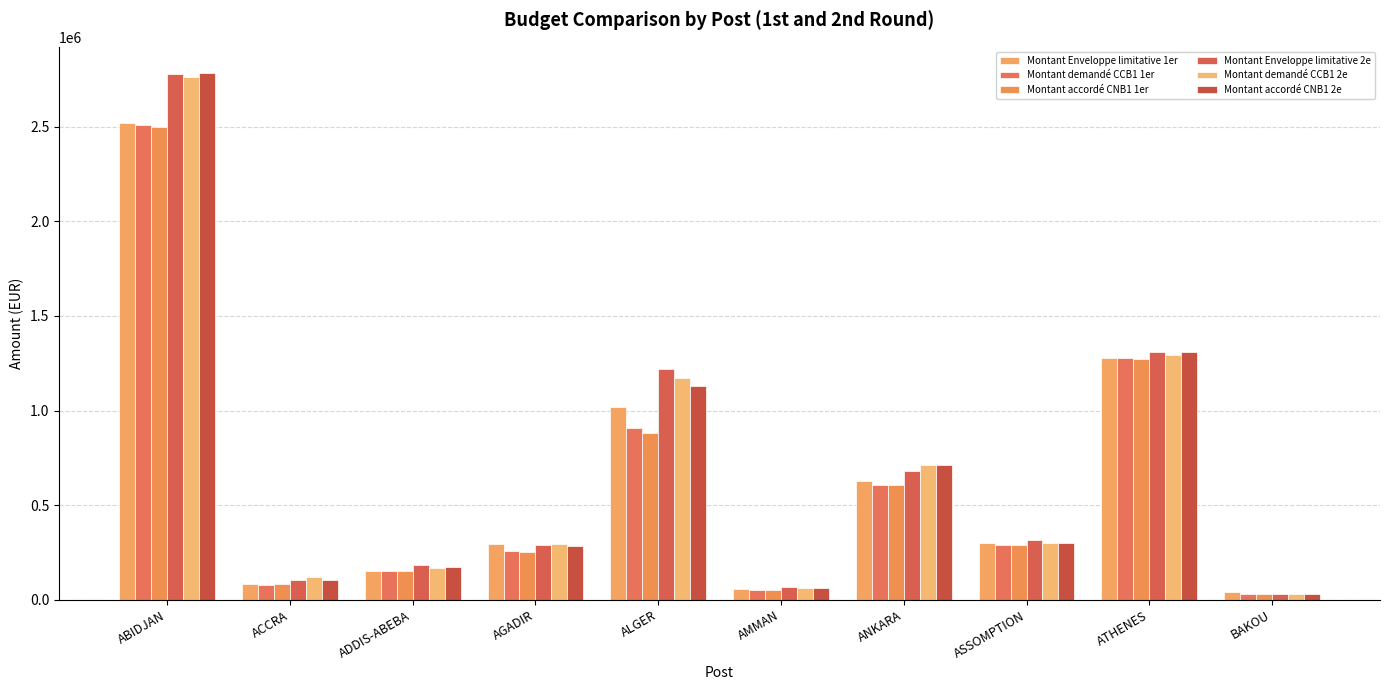

At which category is the sum across all series the highest?

ABIDJAN